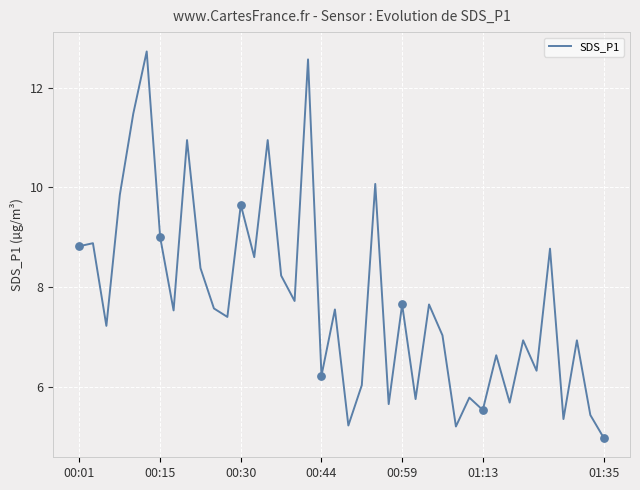

What is the difference between the maximum and minimum values?

7.8